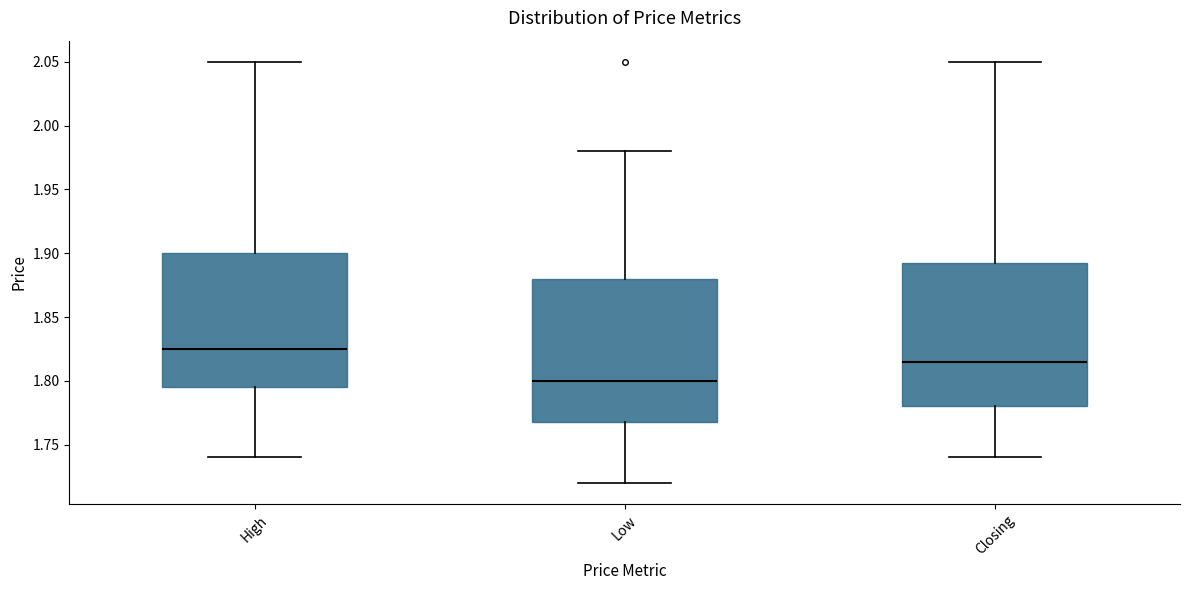

Reading left to right, transcribe this box plot: for each box, give where its median line is, the range the box spans, and where its two whiskers end, as read against the y-axis. The values are not printed on the chart, so give them approximately, as read against the axis.

High: median 1.825, box 1.795 to 1.900, whiskers 1.740 to 2.050
Low: median 1.800, box 1.770 to 1.880, whiskers 1.720 to 1.980
Closing: median 1.815, box 1.780 to 1.895, whiskers 1.740 to 2.050